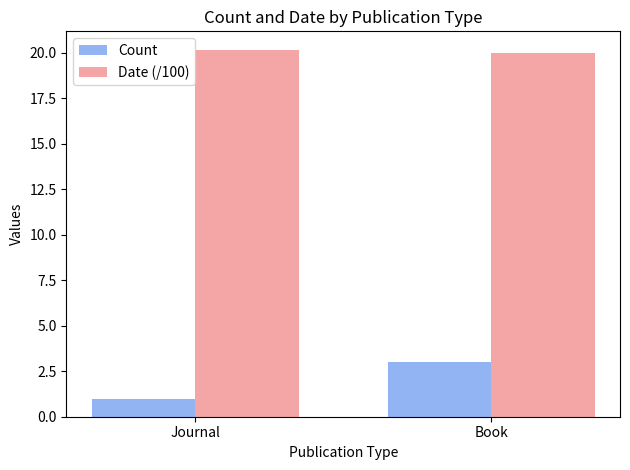

What is the approximate value of Date (/100) at Journal?

20.2